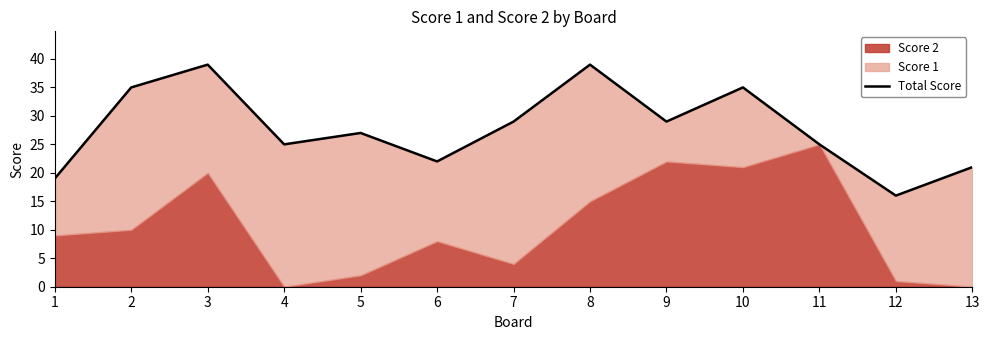

At which label is the value closest to 27?

5